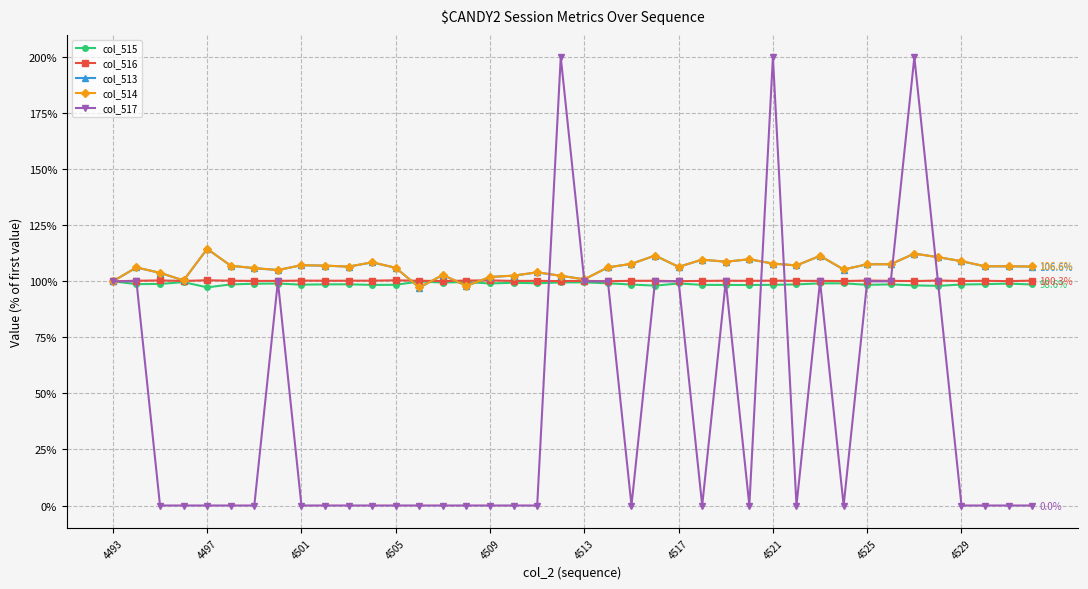

At how many categories does at least one series exceed 53?

40